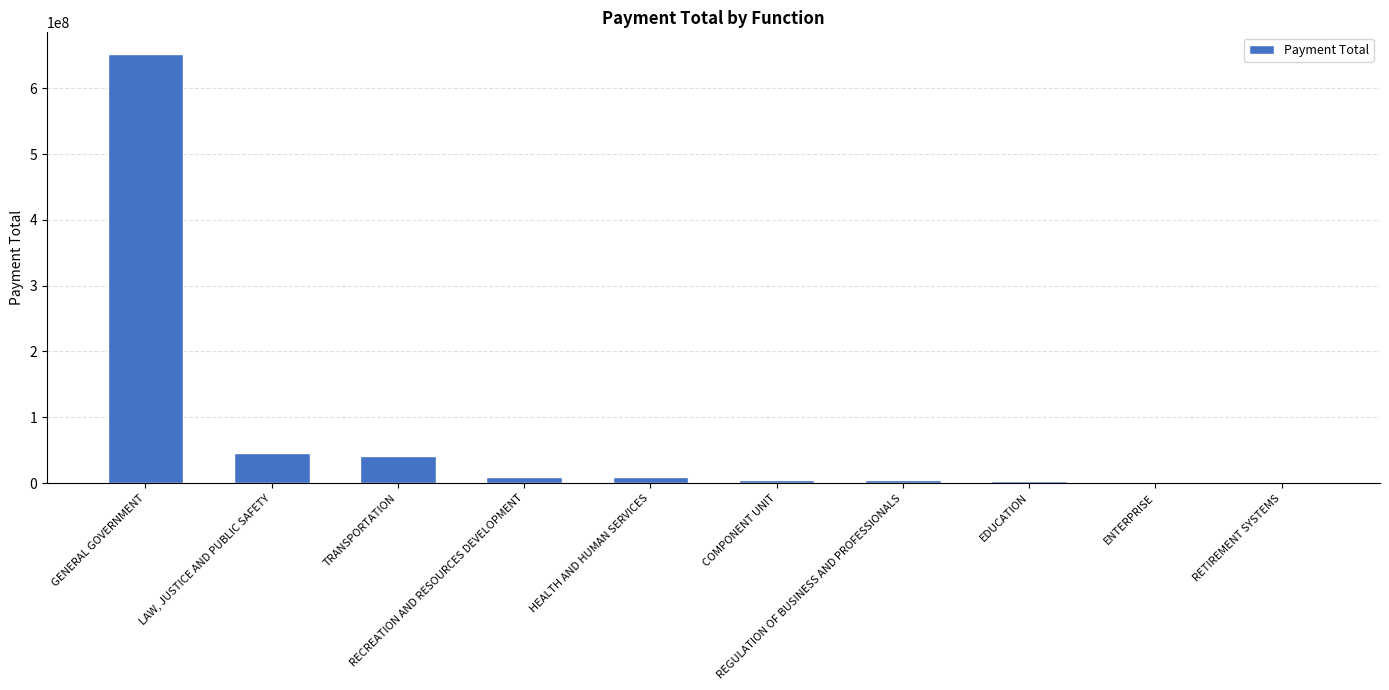

How many distinct data groups are displayed?

1